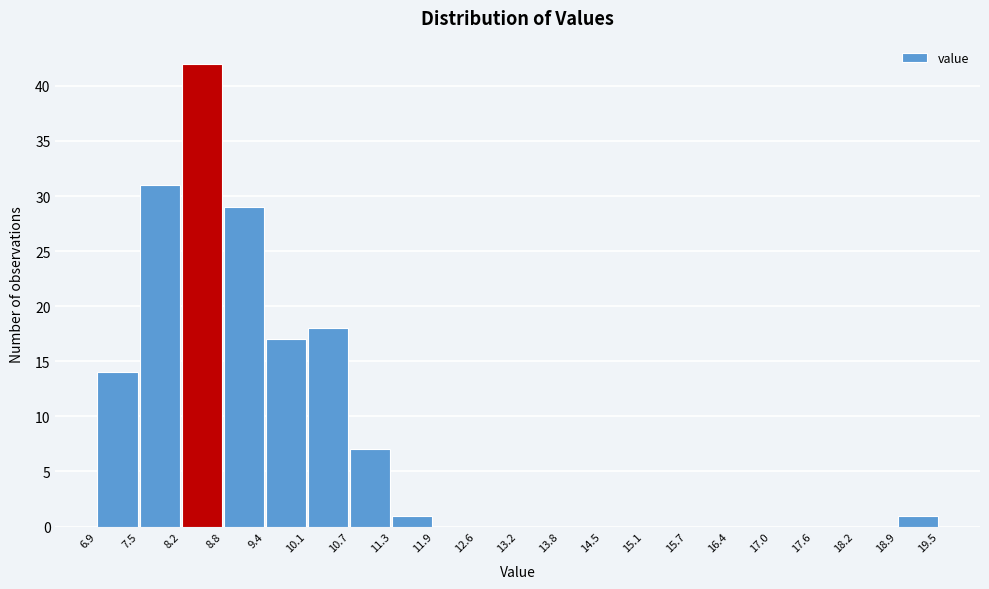

Reading left to right, list every bar in this chart as the range it spans on the x-axis followed by its height. The values are not printed on the chart, so give them approximately, as read against the axis.

6.9 to 7.5: 14
7.5 to 8.2: 31
8.2 to 8.8: 42
8.8 to 9.4: 29
9.4 to 10.1: 17
10.1 to 10.7: 18
10.7 to 11.3: 7
11.3 to 11.9: 1
11.9 to 12.6: 0
12.6 to 13.2: 0
13.2 to 13.8: 0
13.8 to 14.5: 0
14.5 to 15.1: 0
15.1 to 15.7: 0
15.7 to 16.4: 0
16.4 to 17.0: 0
17.0 to 17.6: 0
17.6 to 18.2: 0
18.2 to 18.9: 0
18.9 to 19.5: 1